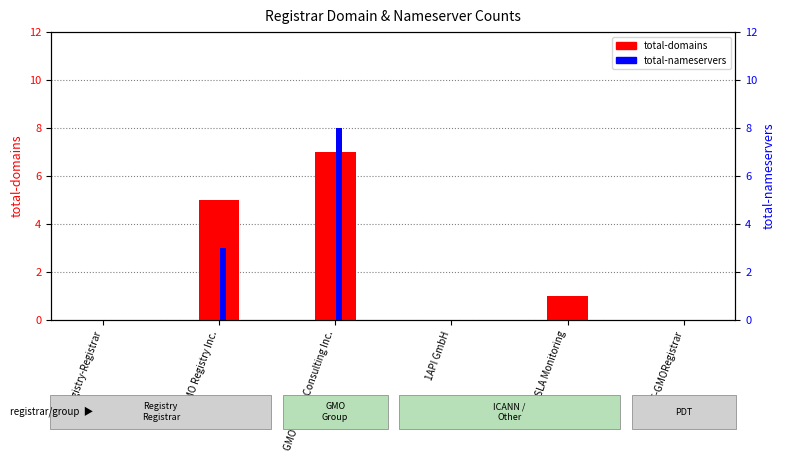

How many groups of bars are there?

6